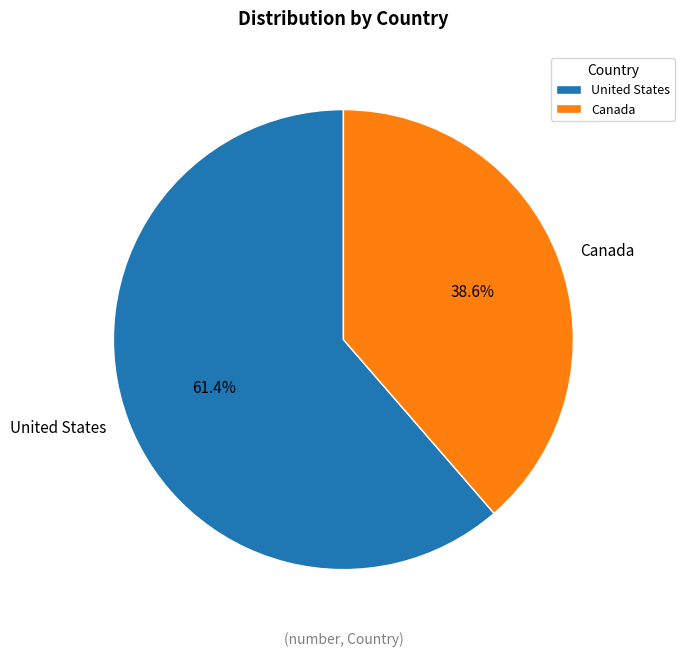

Between Canada and United States, which is larger?

United States